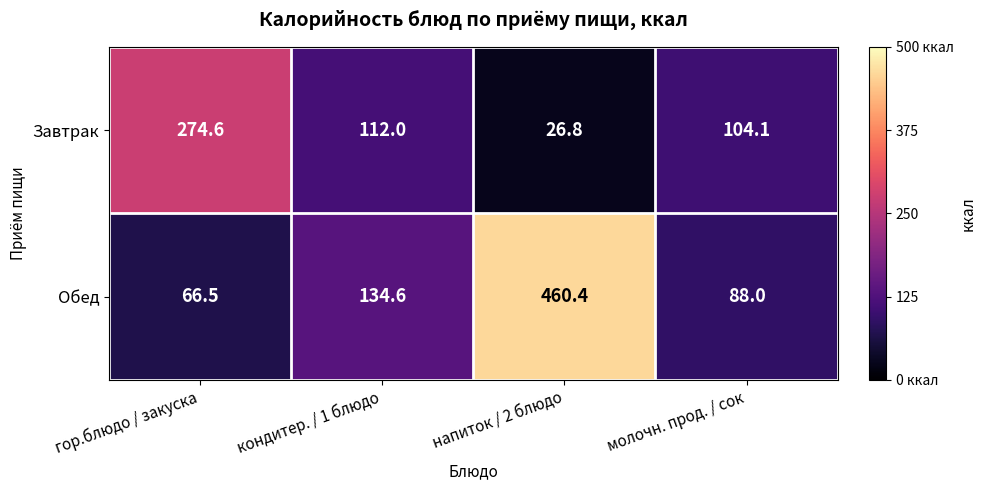

Which series has the largest total across all categories?

Обед